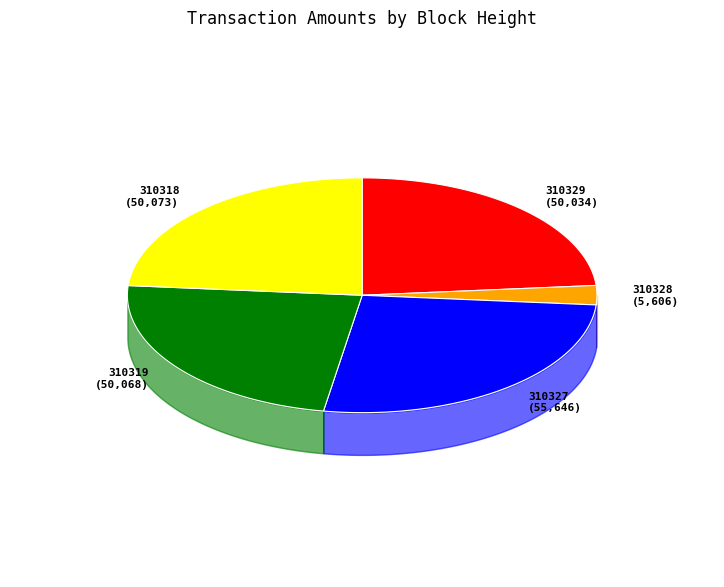

Which slice is the smallest?

310328